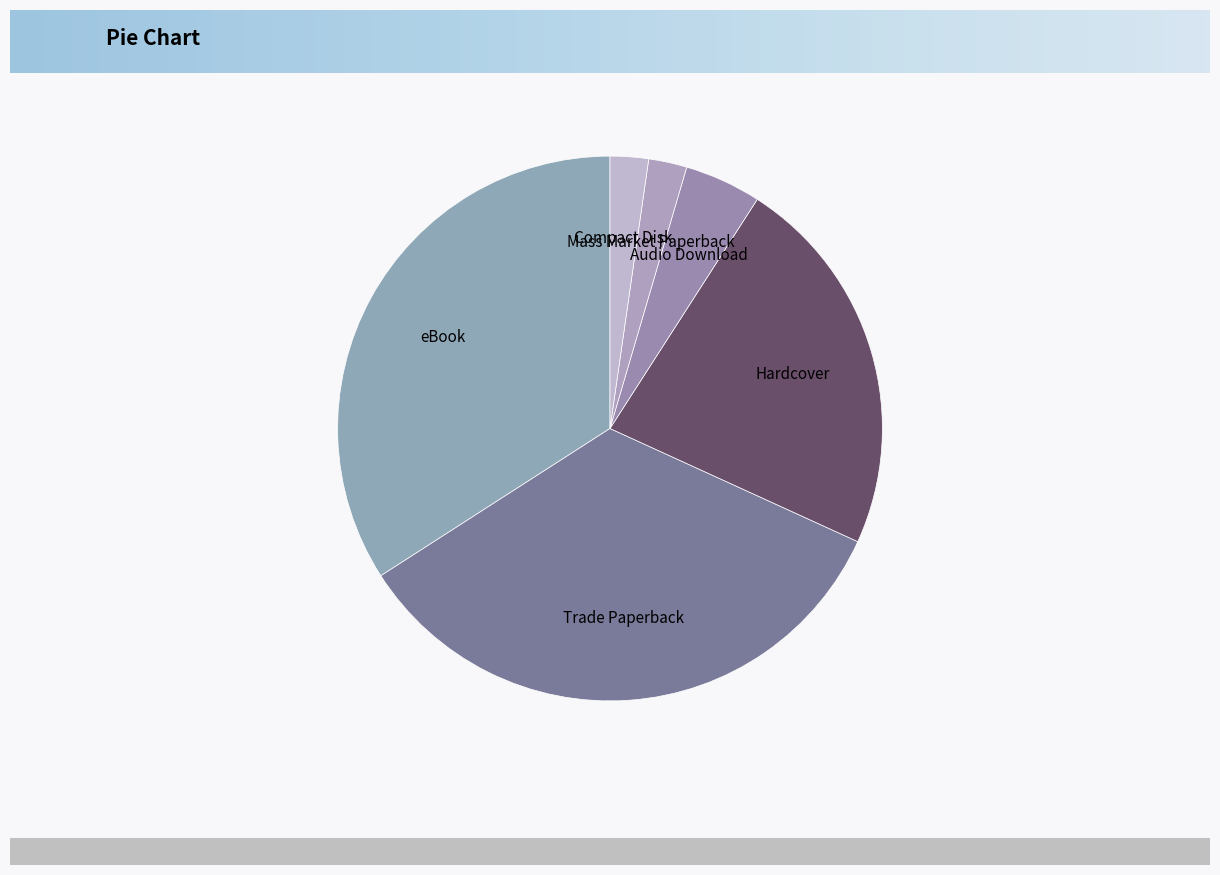

Combined, do Trade Paperback and Hardcover account for over 50%?

Yes